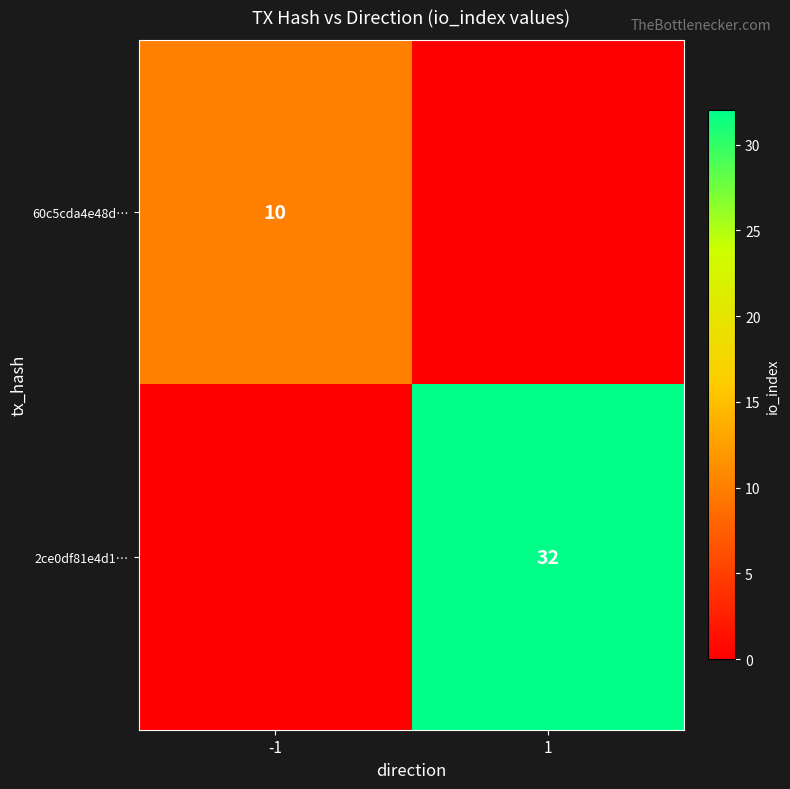

True or false: 2ce0df81e4d1… has a value of 49 at 1.

False